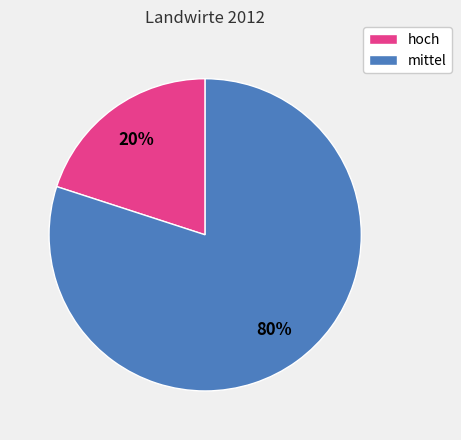

Approximately how many times larger is the value at mittel compared to hoch?

4.0